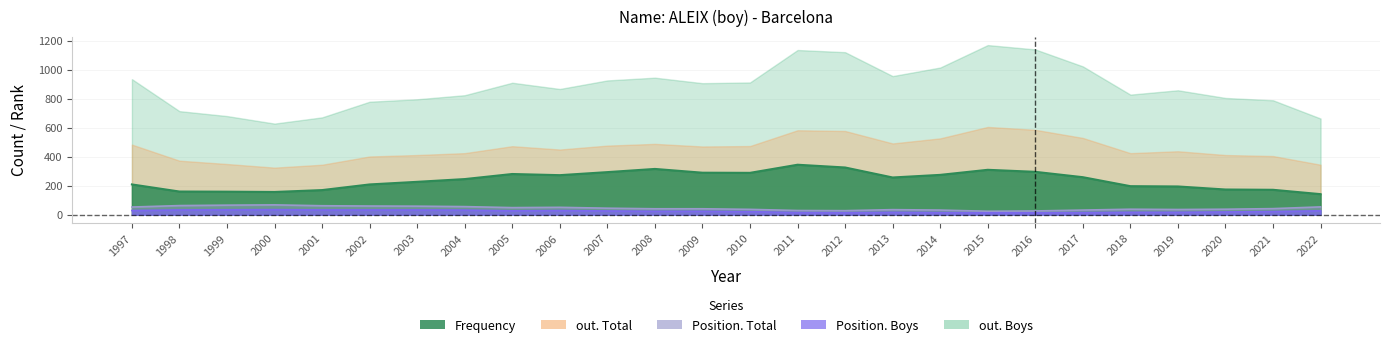

In Frequency, how many points are higher than both neighbors (excluding endpoints)?

4